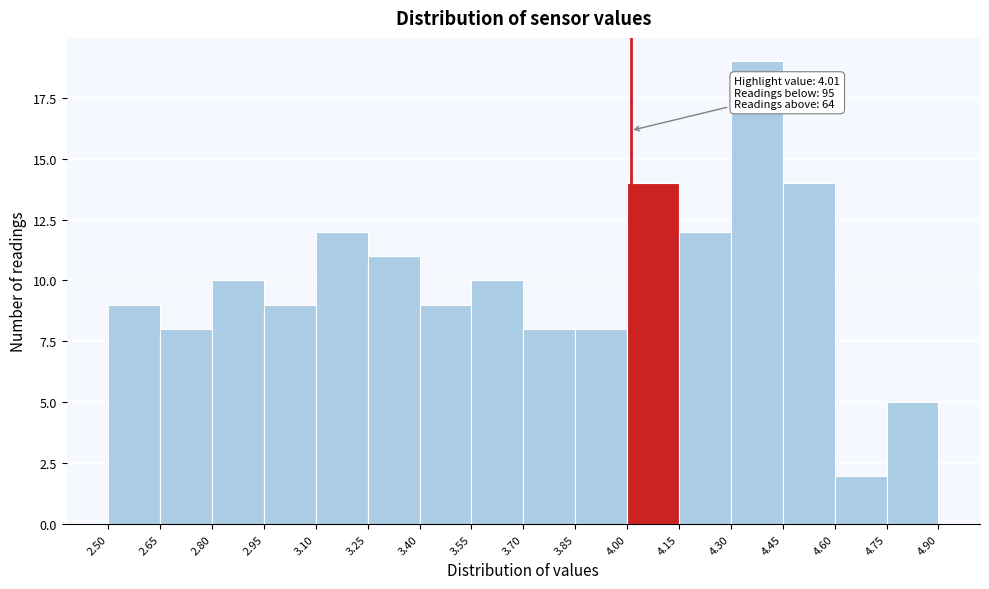

Over which range of the x-axis is the bar tallest?

4.30 to 4.45